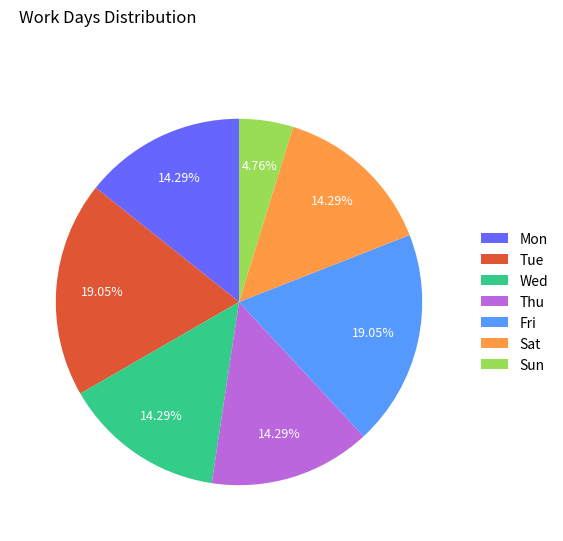

Is there a majority slice in this chart?

No